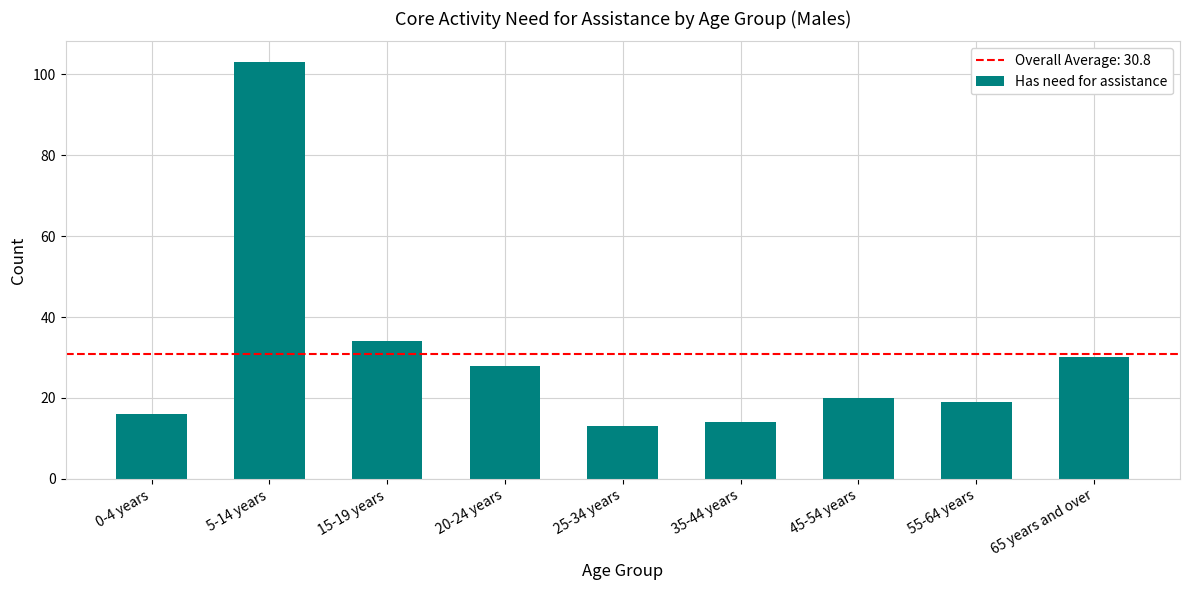

How many categories are shown in the chart?

9